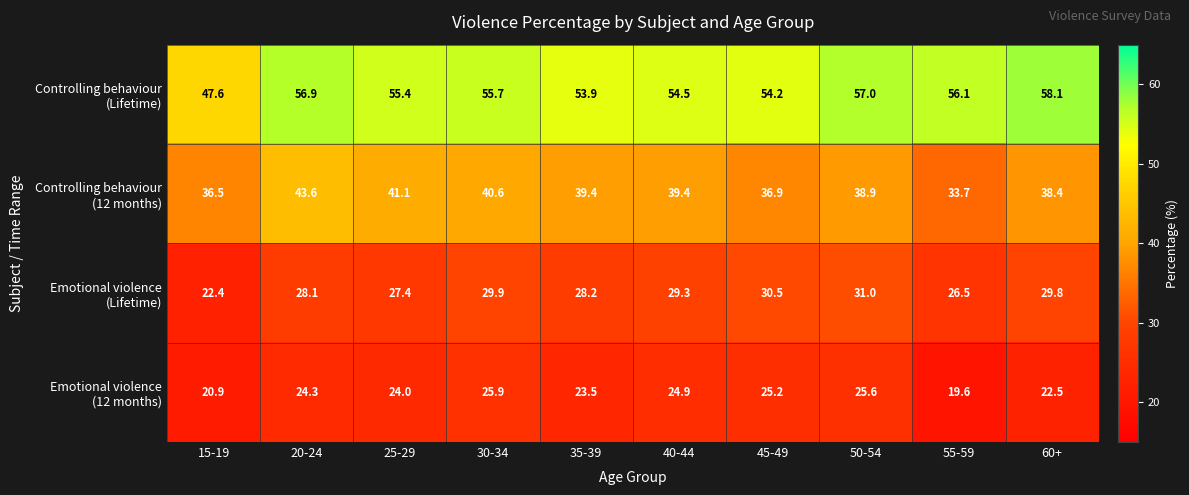

What is the greatest value displayed?

58.1